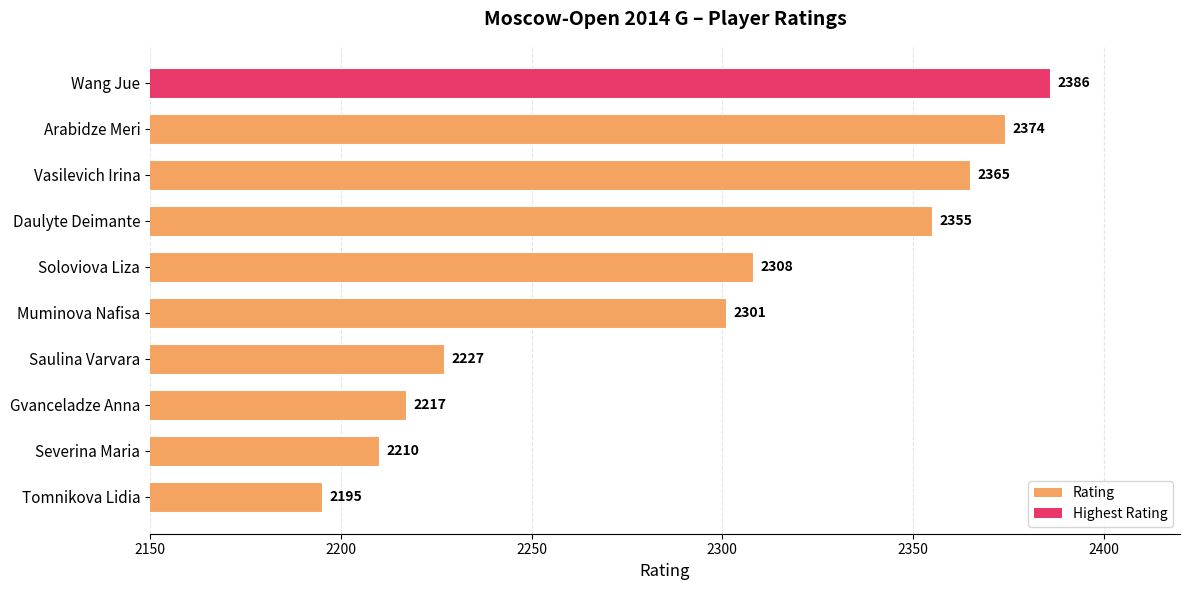

Is it true that the value at Vasilevich Irina is 2365?

True